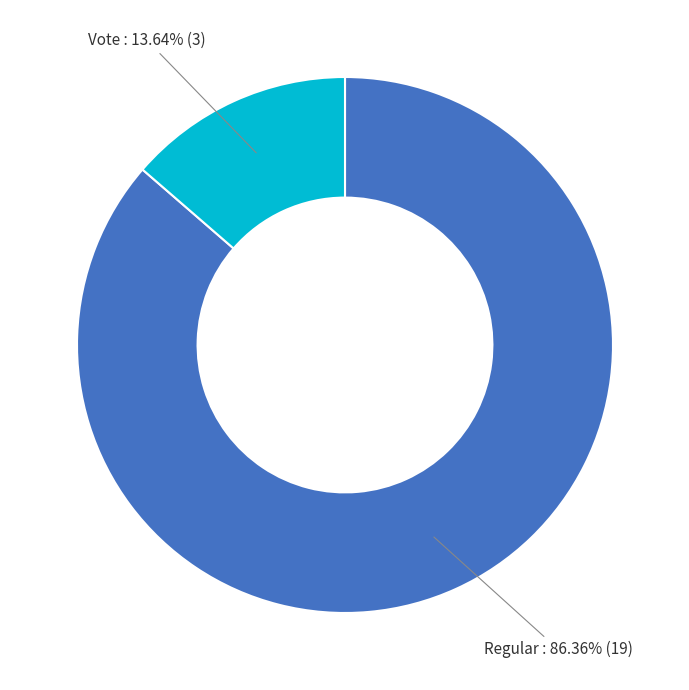

Does any single category account for the majority?

Yes